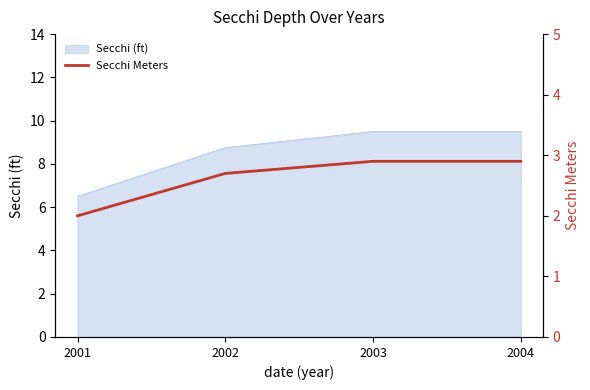

What is the difference between the maximum and second lowest values?

0.2